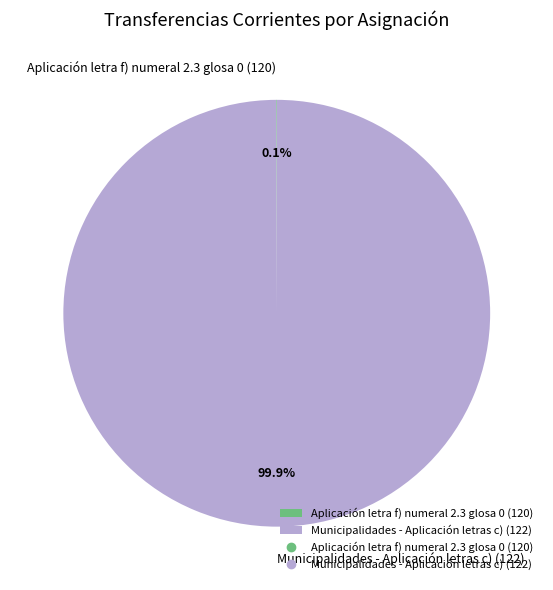

Does Municipalidades - Aplicación letras c) (122) account for over 50% of the chart?

Yes